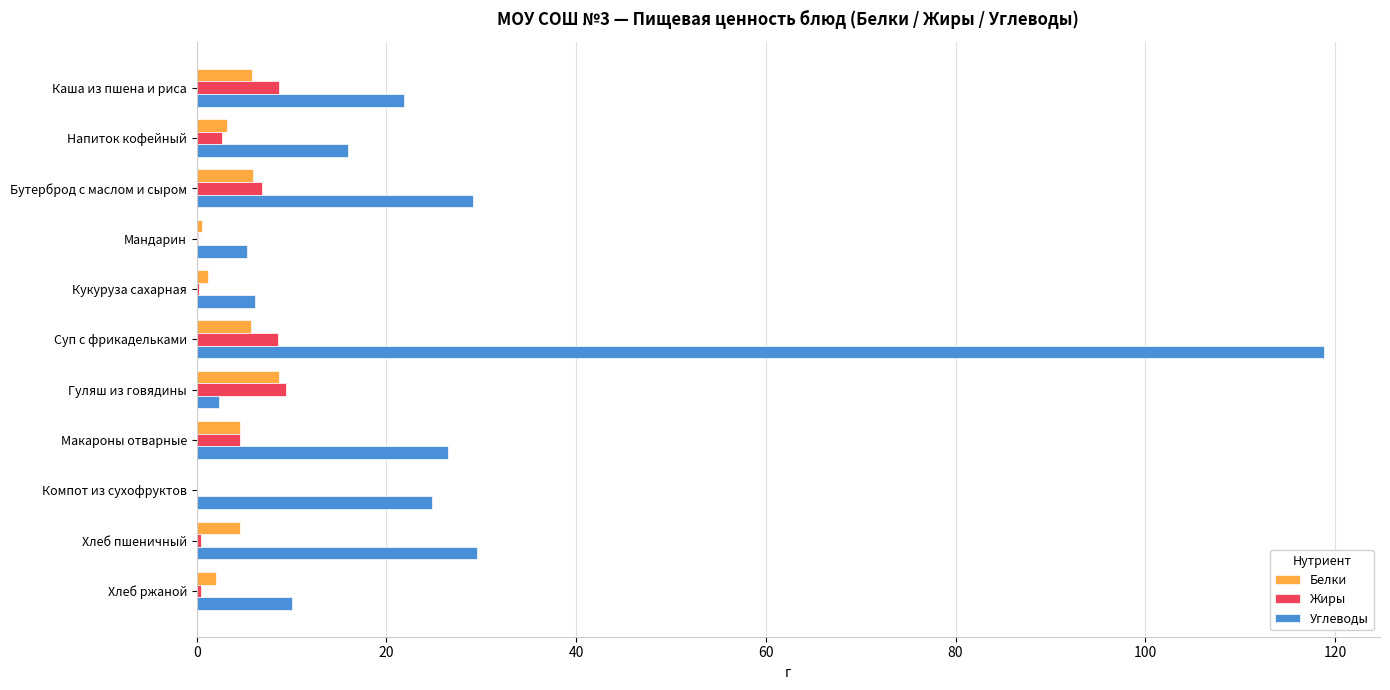

What value does the Жиры series have at Каша из пшена и риса?

8.6